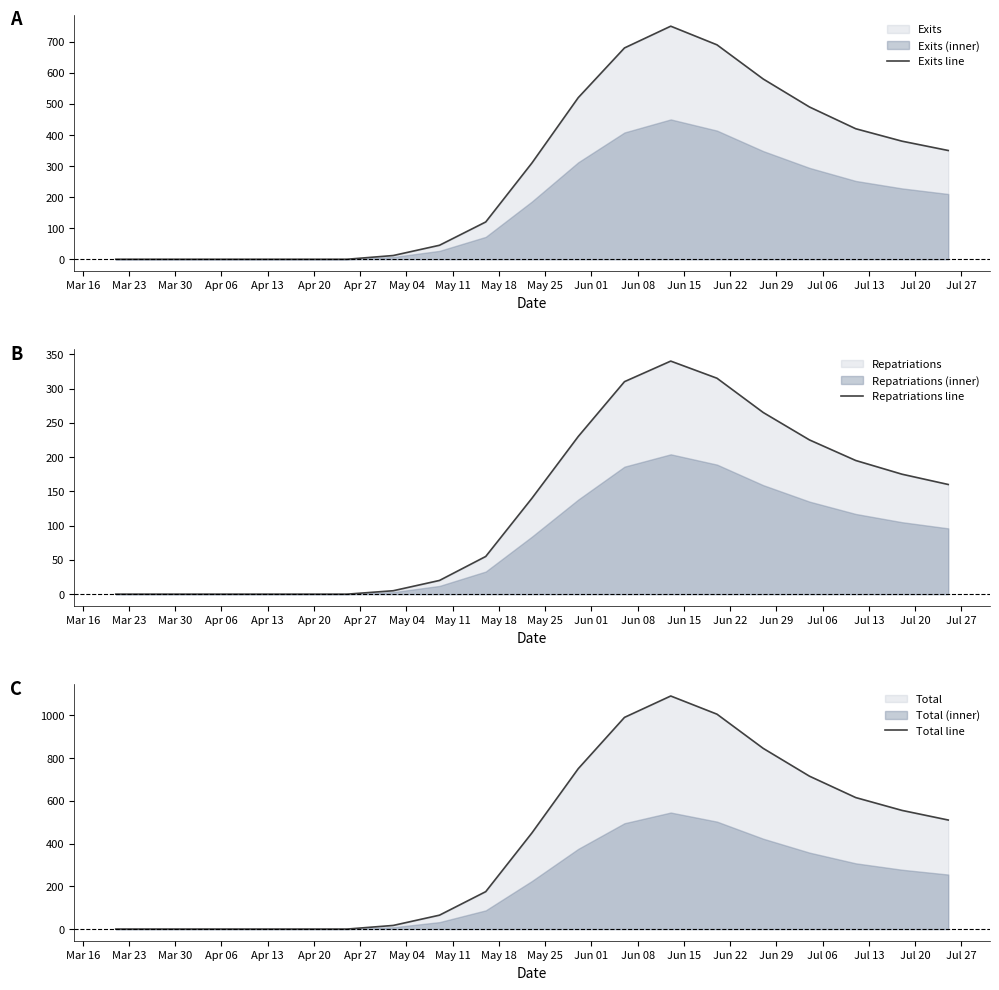

What is the maximum value for Total line?

1090